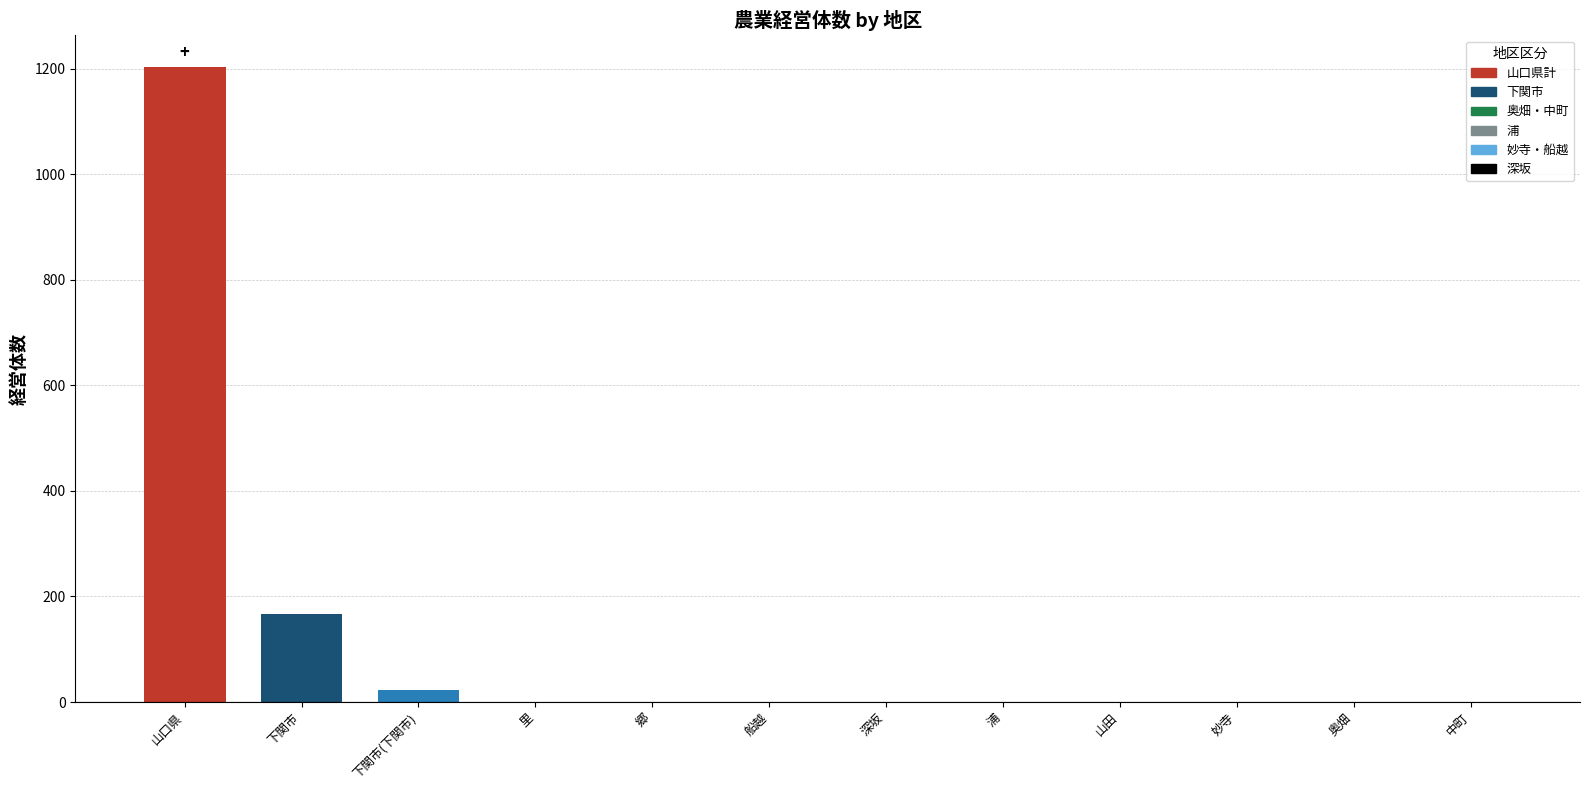

What is the sum of all values?

1401